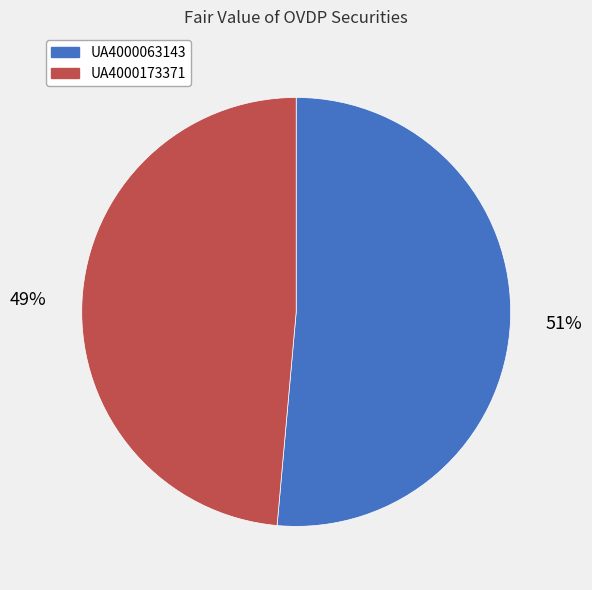

Do UA4000173371 and UA4000063143 together represent more than half of the pie?

Yes